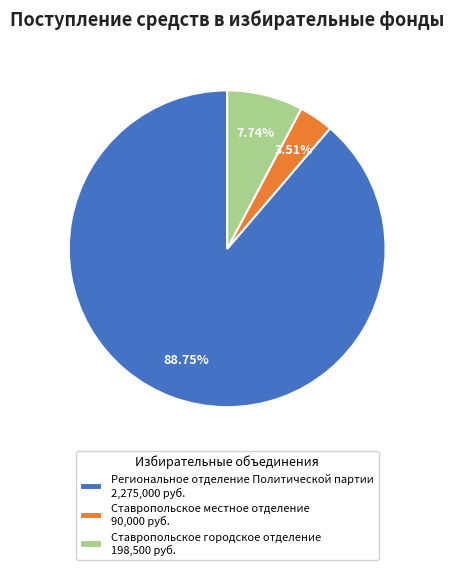

Count the number of slices in the pie.

3